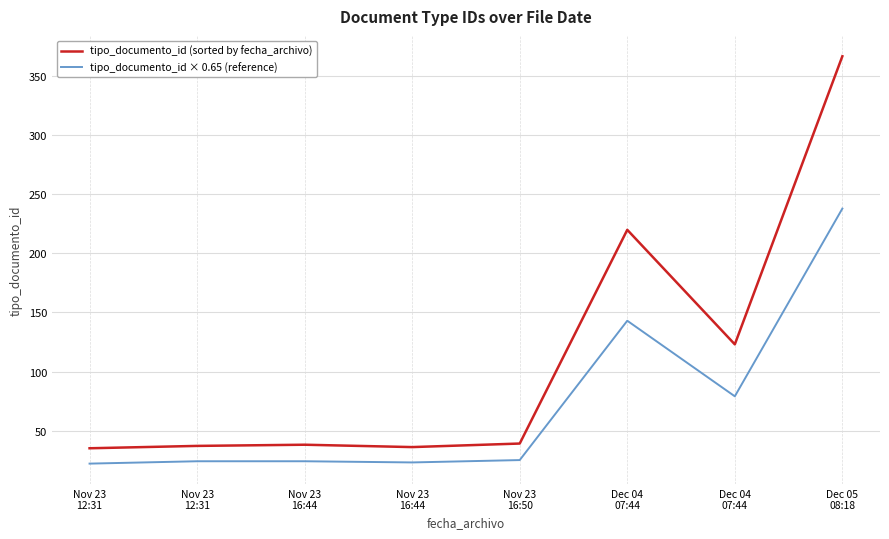

The value of tipo_documento_id × 0.65 (reference) at Nov 23
16:44 is 23. True or false?

True